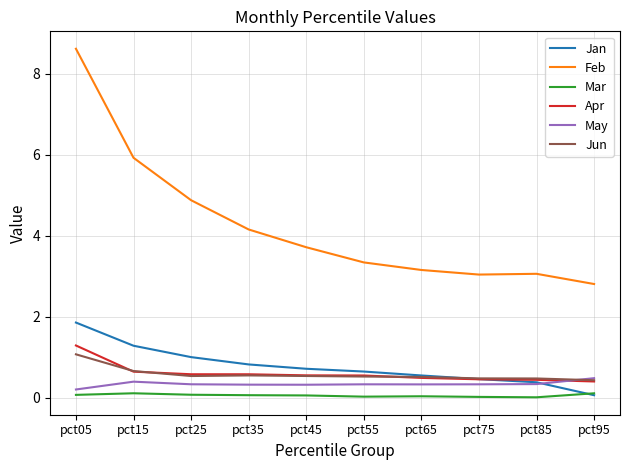

In Mar, how many points are higher than both neighbors (excluding endpoints)?

2